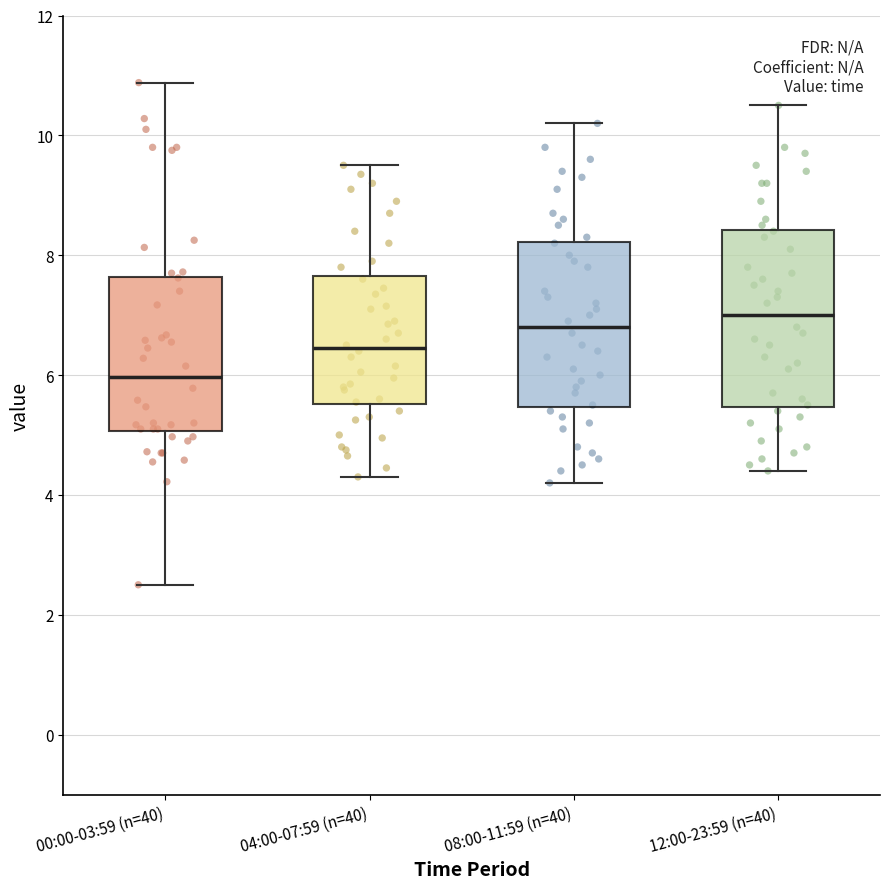

Where is the upper edge of the box for 00:00-03:59 (n=40) on the y-axis? The values are not printed on the chart, so give them approximately, as read against the axis.

7.6